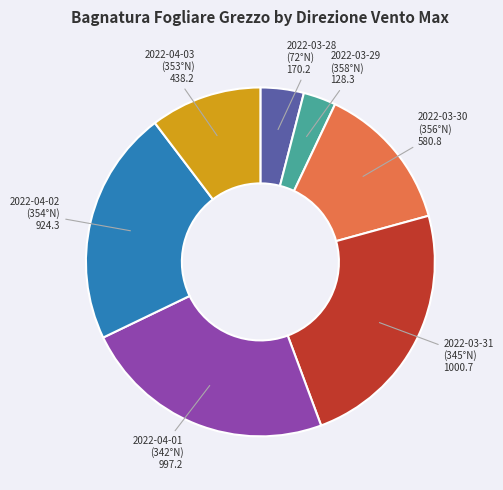

Is there any slice that represents more than half of the pie?

No